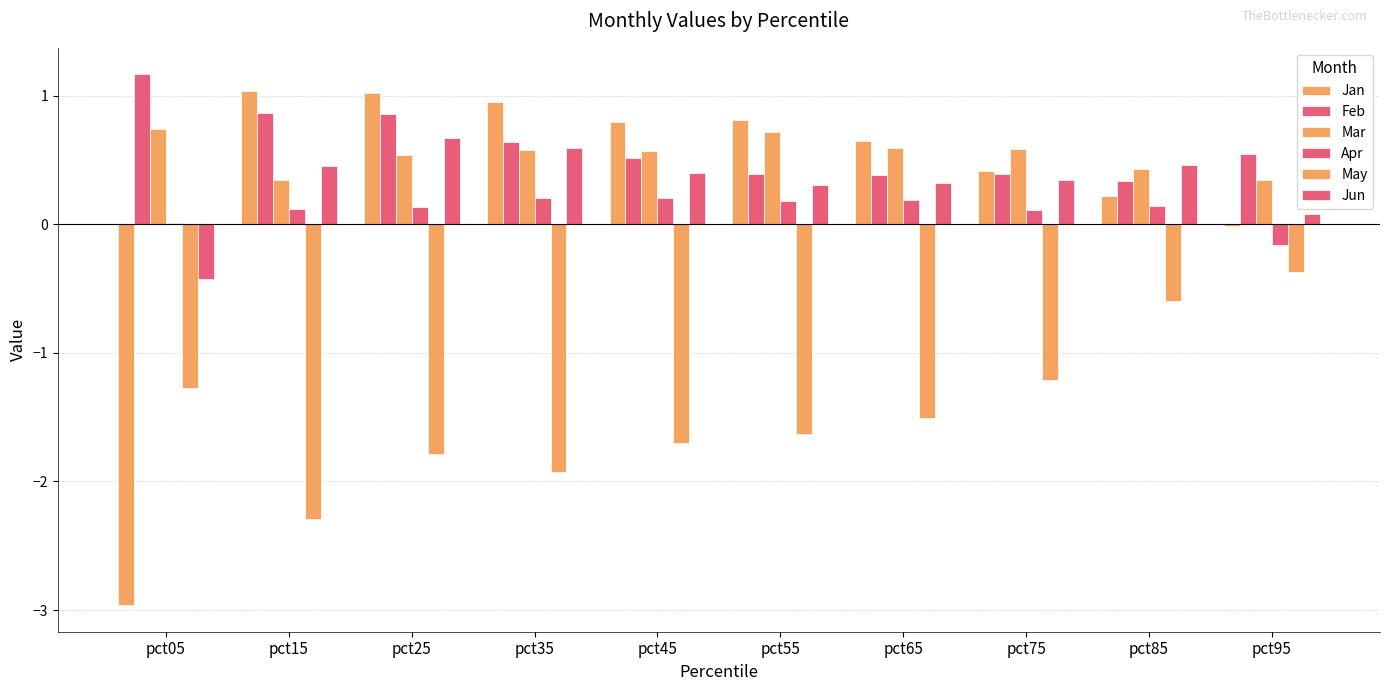

How many series are shown in this chart?

6